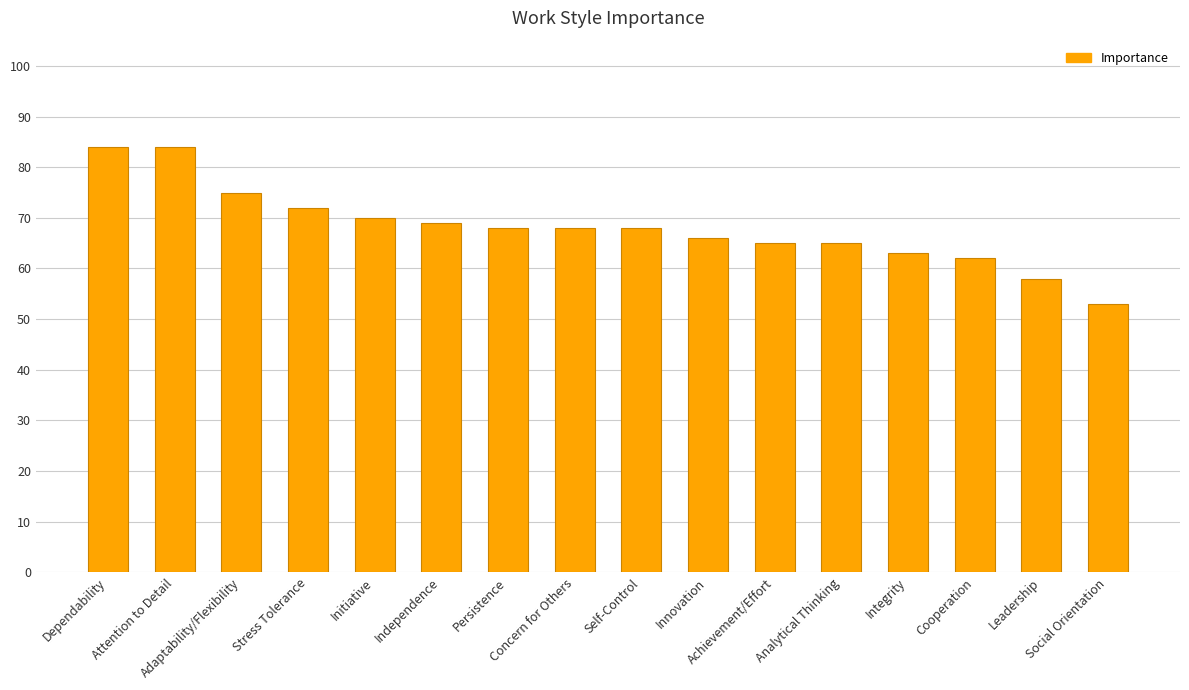

What is the change in value from Concern for Others to Leadership?

-10